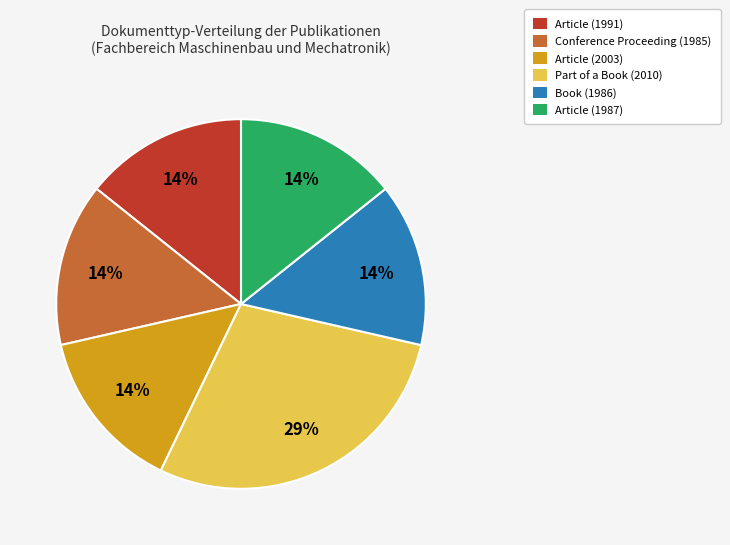

What percentage is the Article (1987) slice, to the nearest percent?

14%